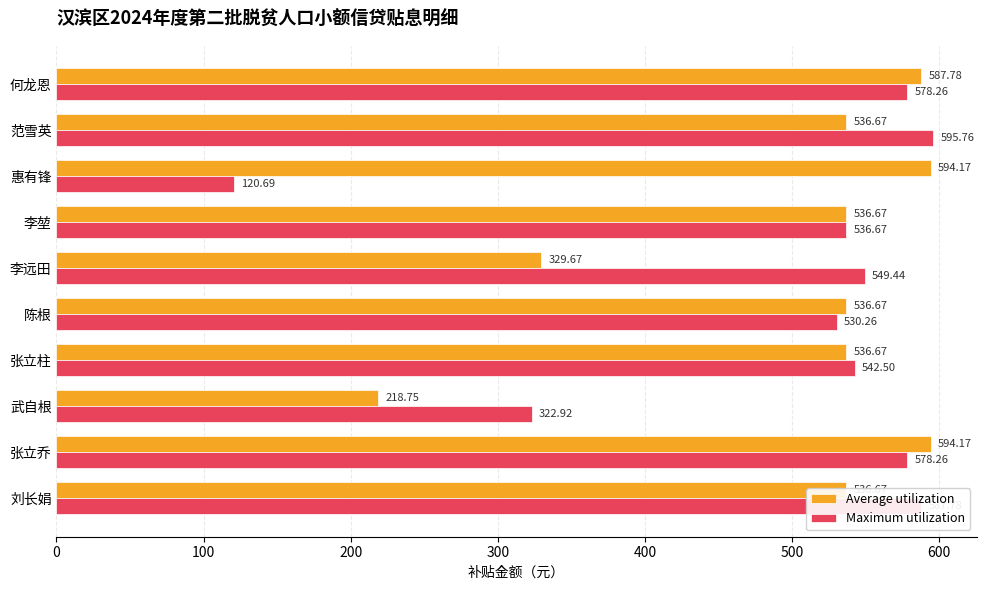

Which series has the largest total across all categories?

Average utilization